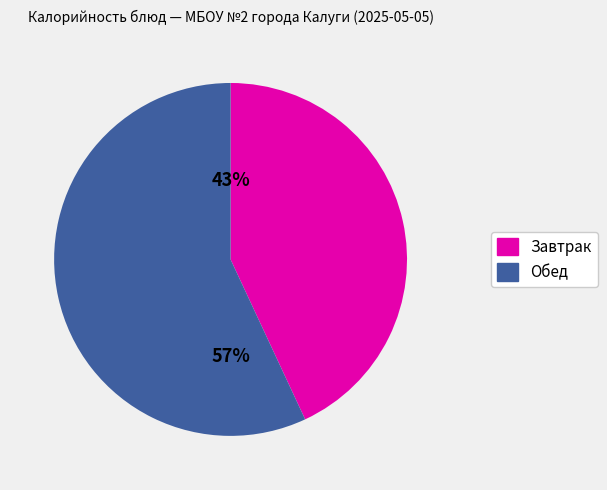

To the nearest percent, what is the average slice percentage?

50%